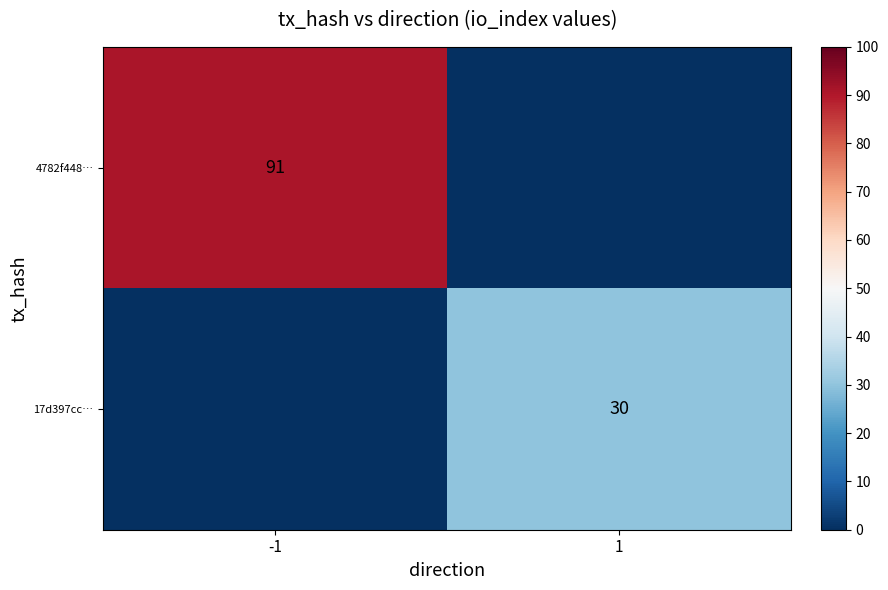

Is it true that 4782f448… equals 30 at -1?

False